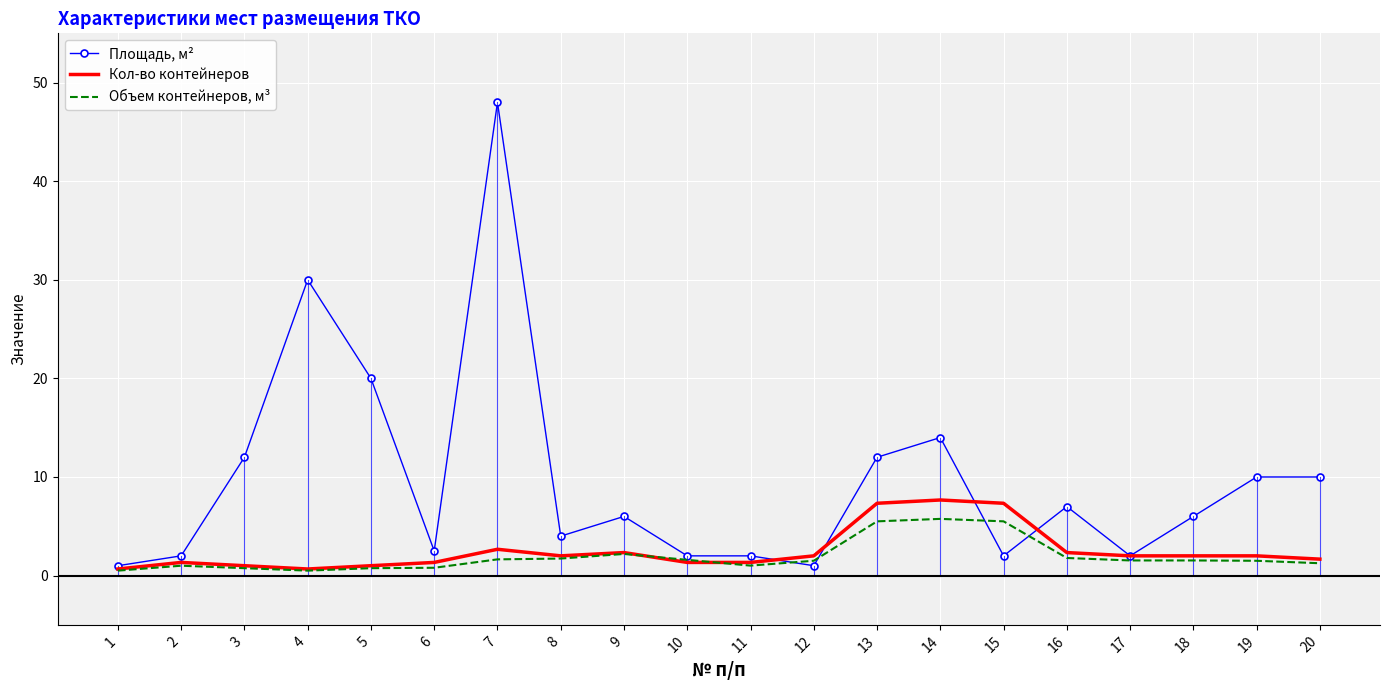

What is the total value across all series at 7?

52.3